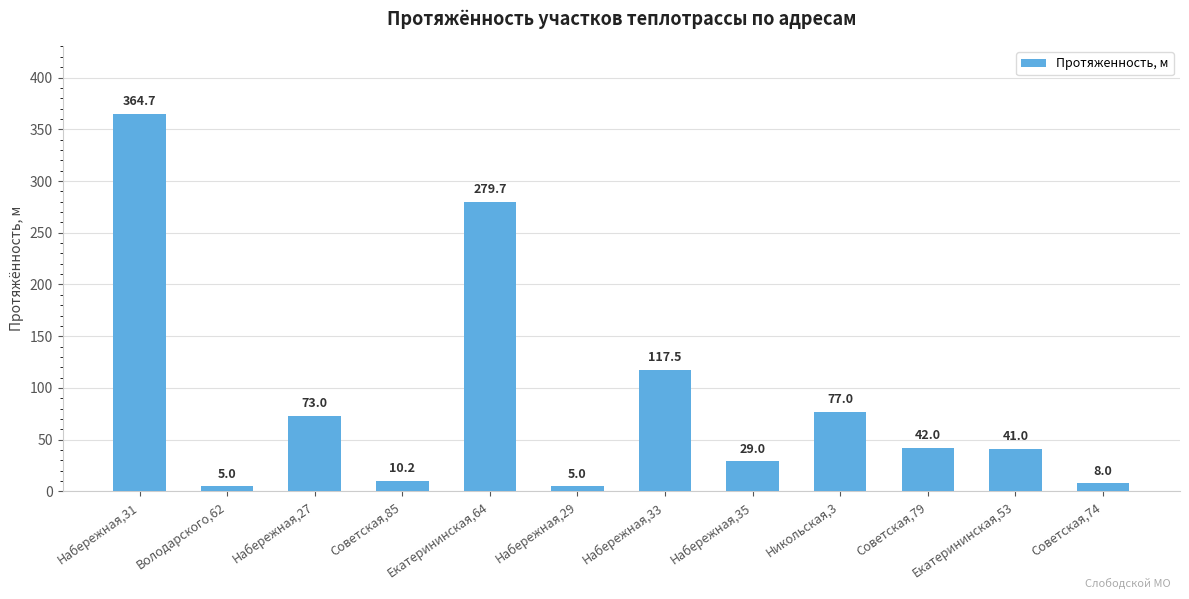

Reading left to right, transcribe all the data shown in this chart.

Набережная,31=364.7	Володарского,62=5.0	Набережная,27=73.0	Советская,85=10.2	Екатерининская,64=279.7	Набережная,29=5.0	Набережная,33=117.5	Набережная,35=29.0	Никольская,3=77.0	Советская,79=42.0	Екатерининская,53=41.0	Советская,74=8.0